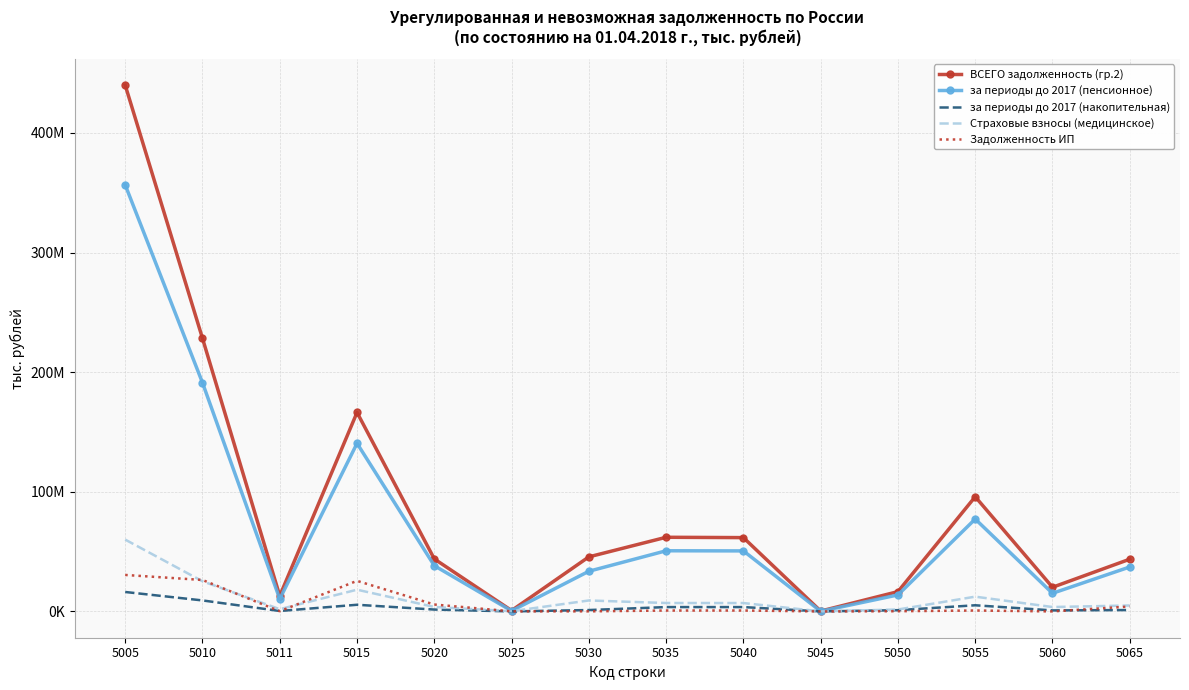

What is the sum of all Задолженность ИП values?

94885171